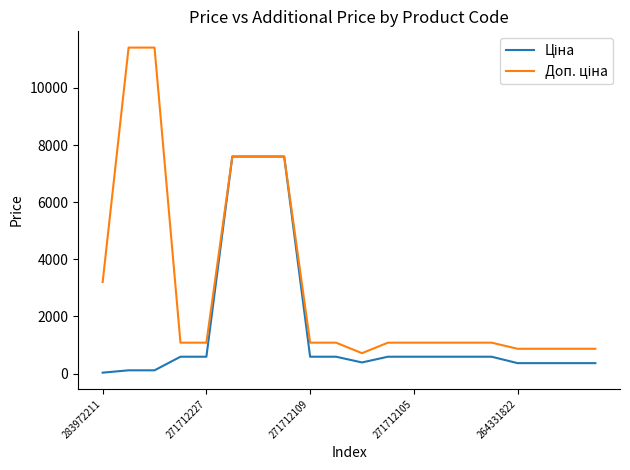

Does the chart display data point markers on the line(s)?

No